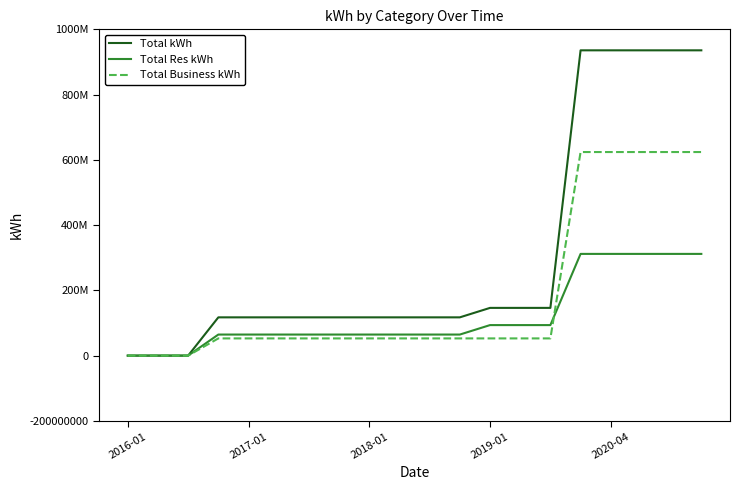

What is the difference between the second highest and second lowest values in the Total kWh series?

935660751.0